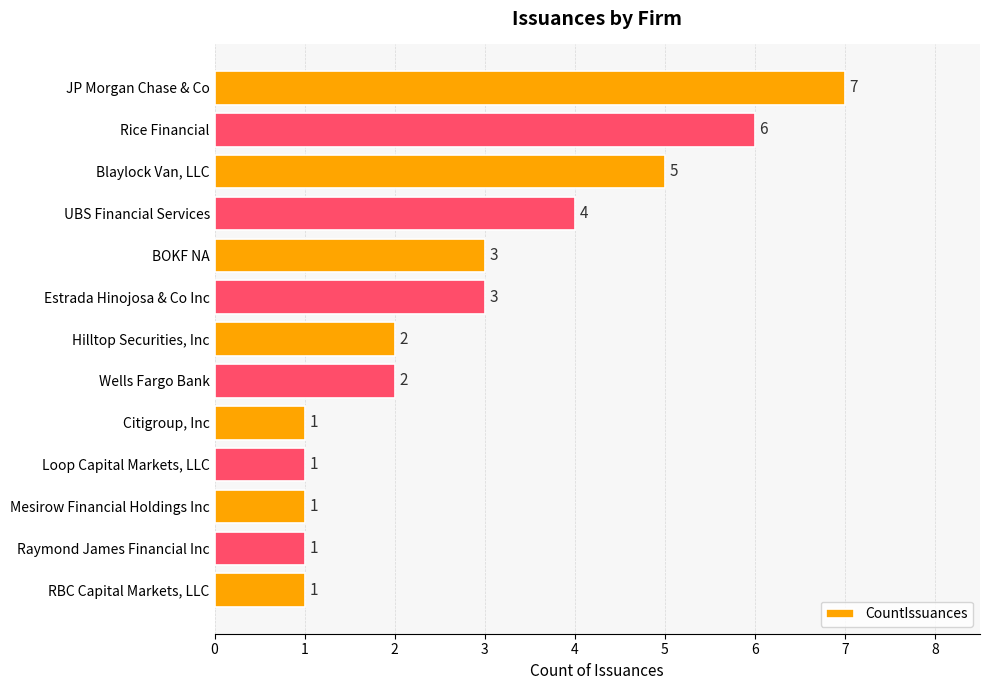

At which label is the value closest to 4?

UBS Financial Services